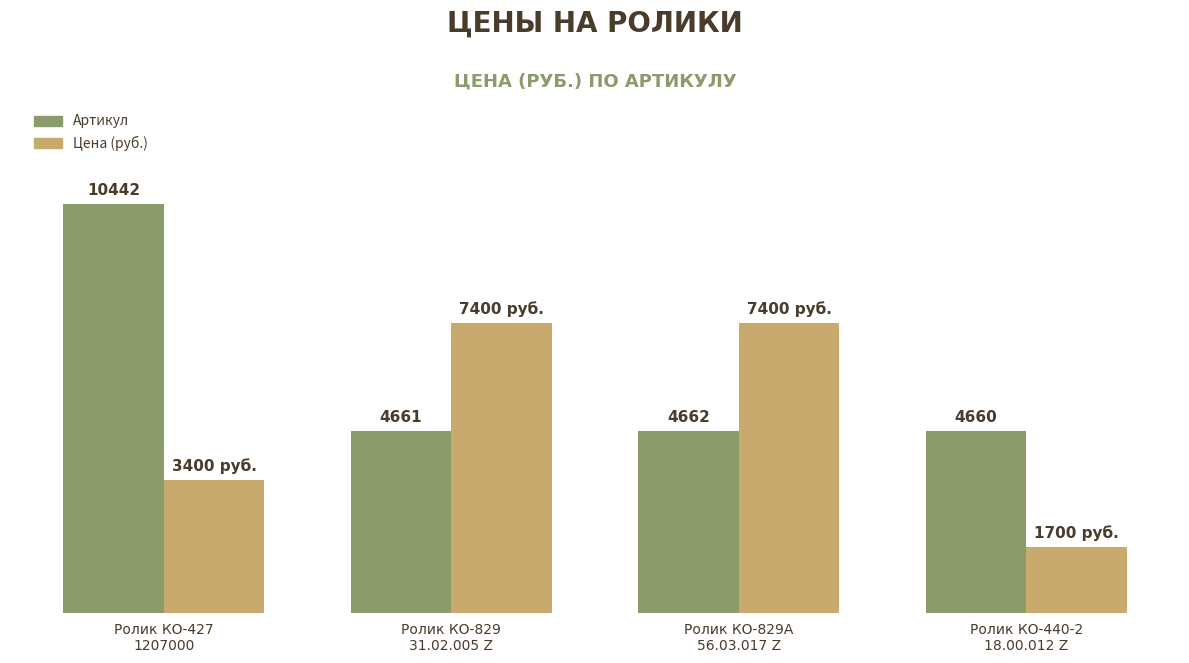

Does the chart contain any negative values?

No